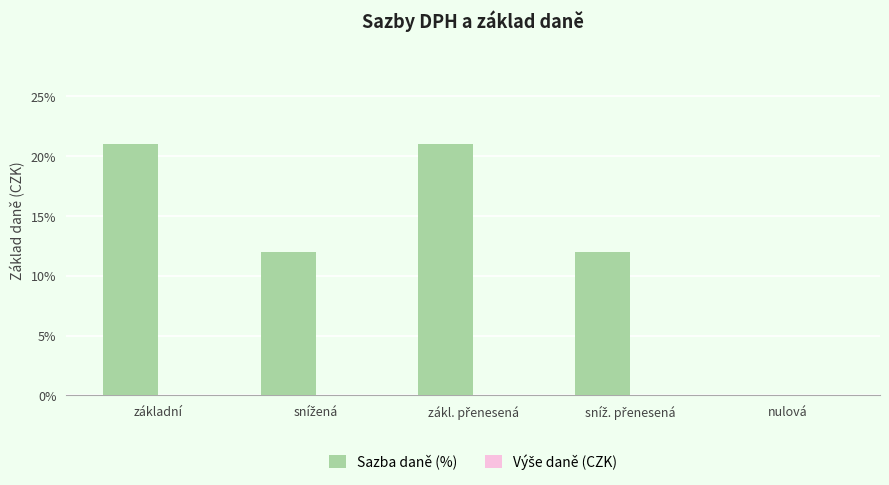

Is it true that the value at základní is 21?

True